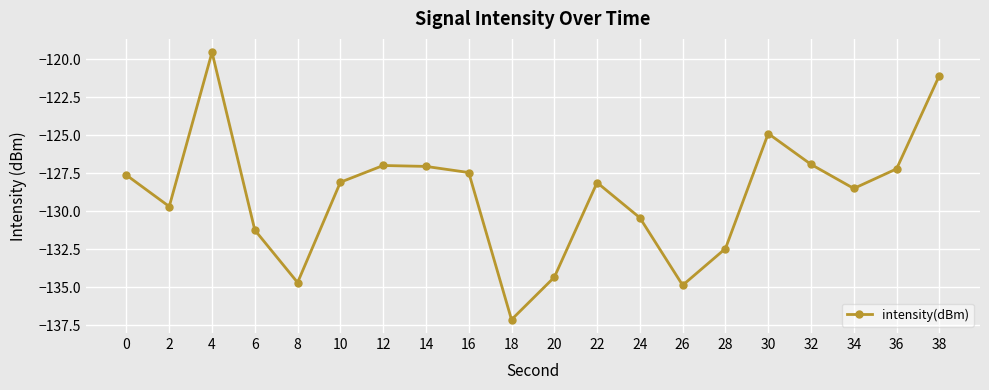

What is the approximate value at 4?

-119.5